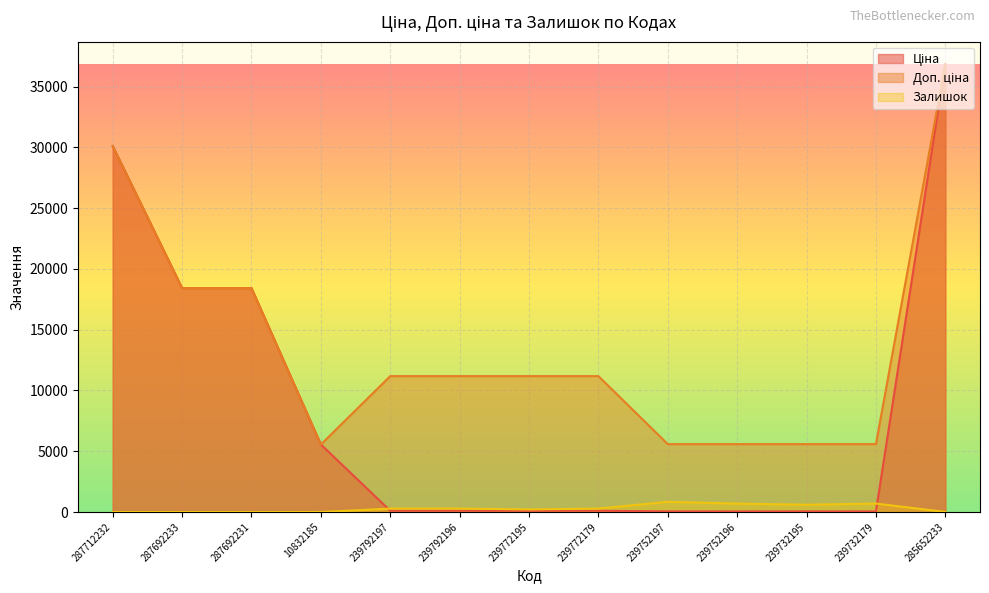

The Залишок series shows 294.9 at 287692231. True or false?

False